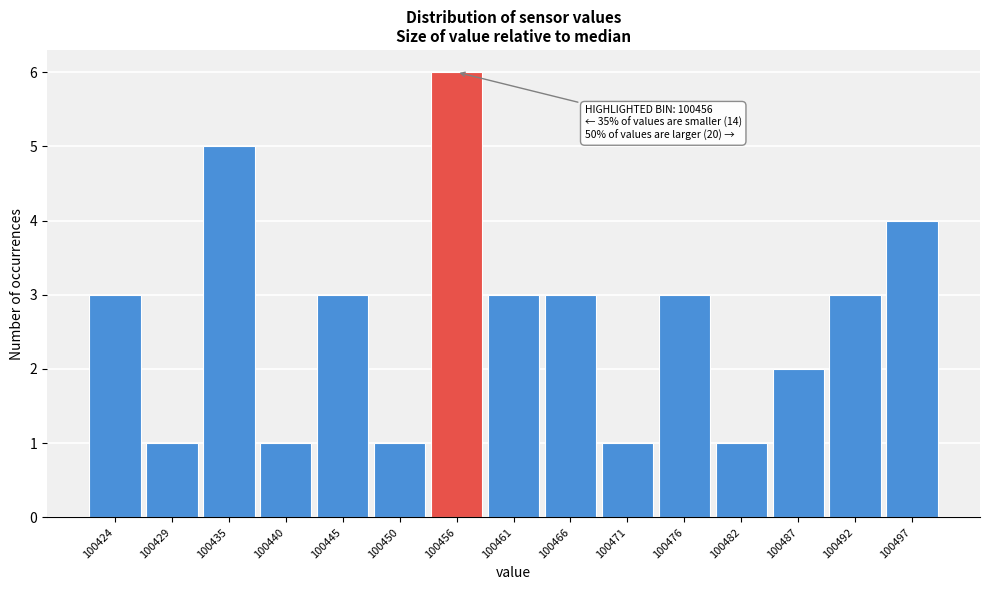

Over which range of the x-axis is the bar tallest?

100453 to 100458